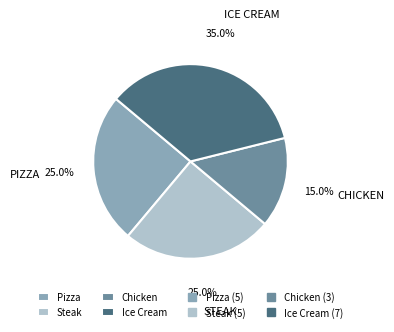

Is there a majority slice in this chart?

No